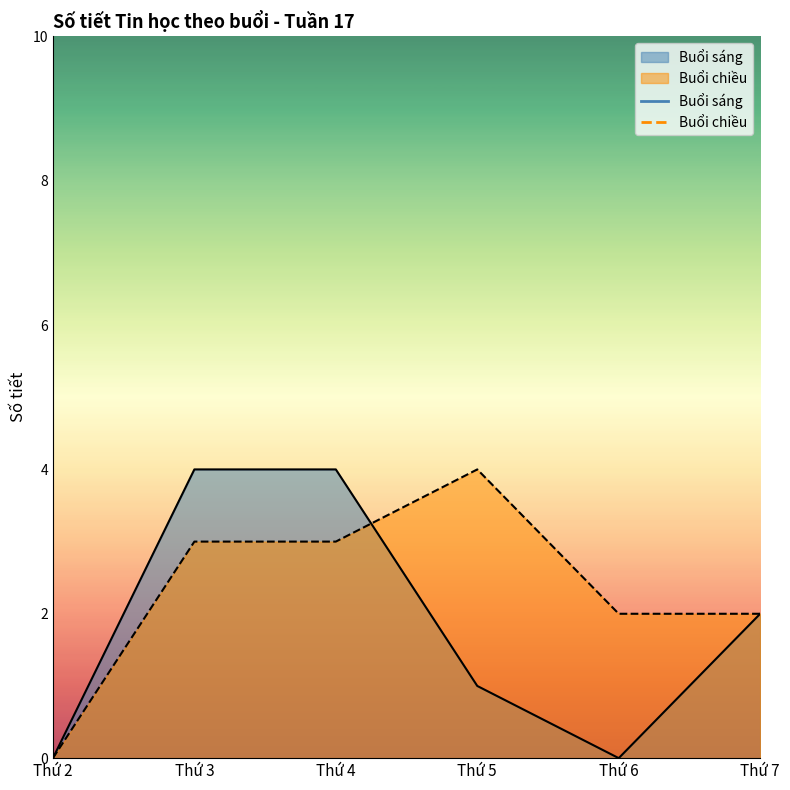

How many lines are shown in the chart?

2